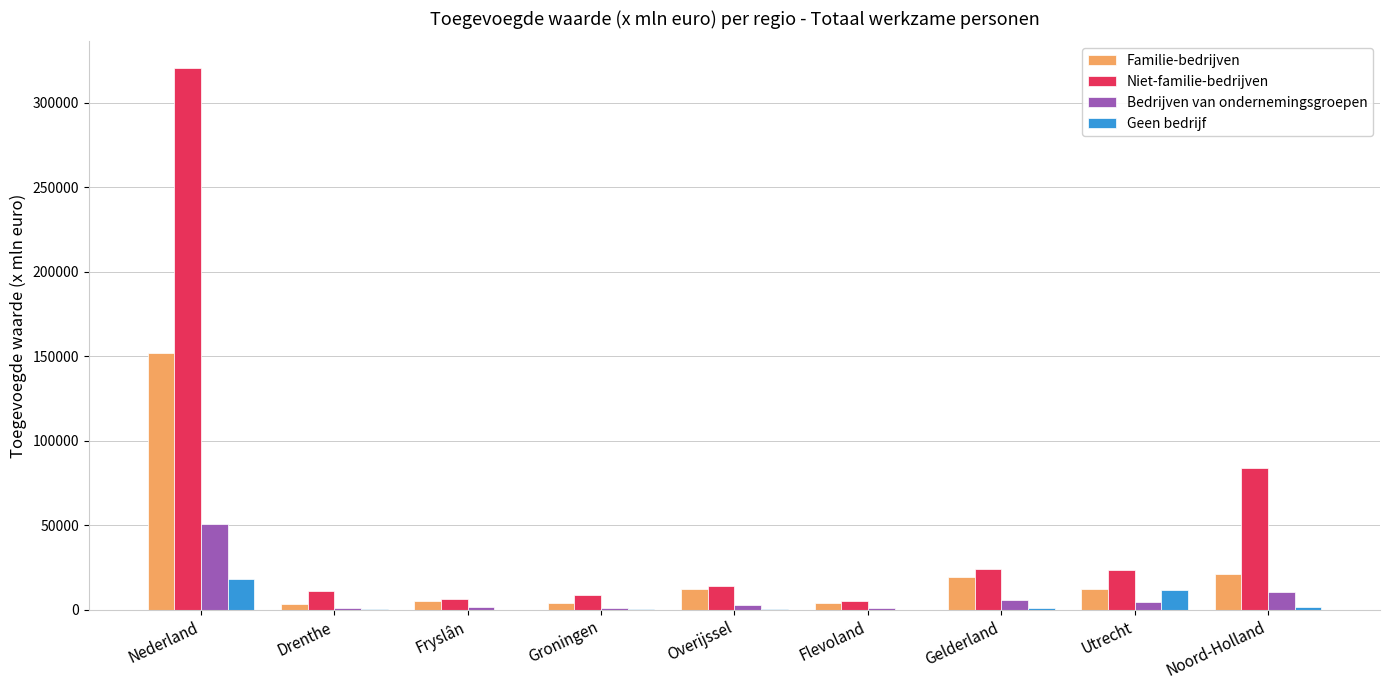

At which label does Geen bedrijf first exceed 507?

Nederland